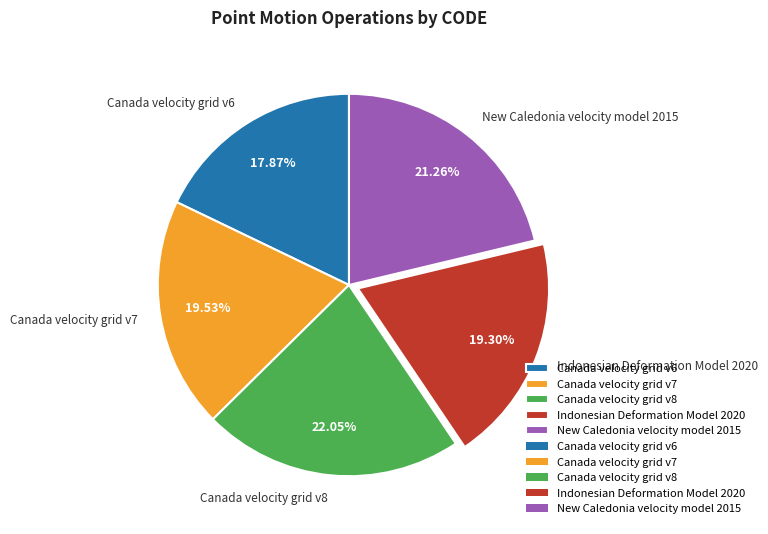

To the nearest percent, what is the difference between the Canada velocity grid v8 and New Caledonia velocity model 2015 slice percentages?

1%